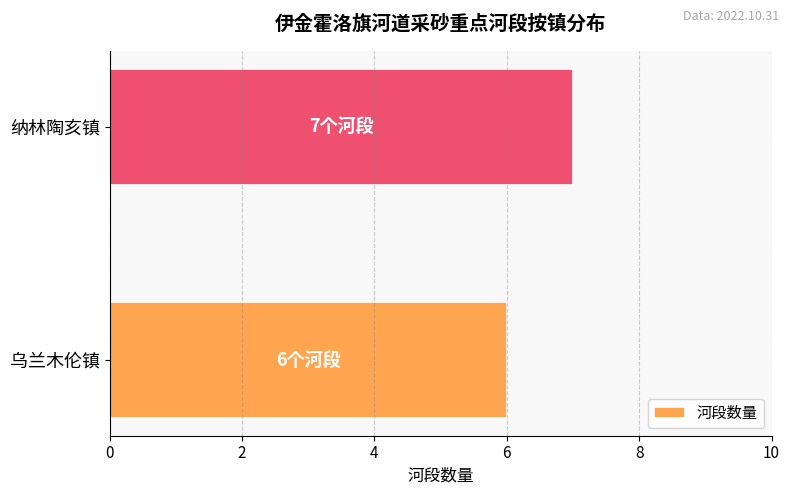

Rank the categories by value from lowest to highest.

乌兰木伦镇, 纳林陶亥镇